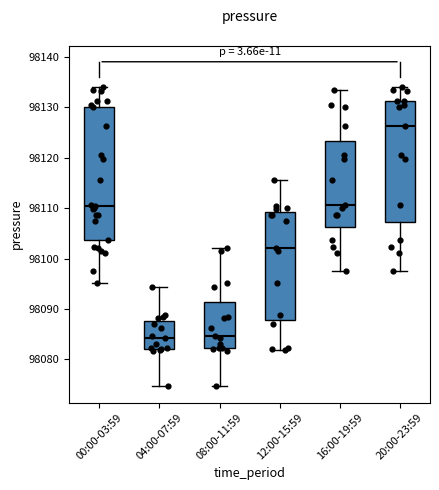

Reading left to right, transcribe this box plot: for each box, give where its median line is, the range the box spans, and where its two whiskers end, as read against the y-axis. The values are not printed on the chart, so give them approximately, as read against the axis.

00:00-03:59: median 98110, box 98104 to 98130, whiskers 98095 to 98134
04:00-07:59: median 98084, box 98082 to 98088, whiskers 98075 to 98094
08:00-11:59: median 98085, box 98082 to 98091, whiskers 98075 to 98102
12:00-15:59: median 98102, box 98088 to 98109, whiskers 98082 to 98116
16:00-19:59: median 98111, box 98106 to 98123, whiskers 98098 to 98134
20:00-23:59: median 98126, box 98107 to 98131, whiskers 98098 to 98134